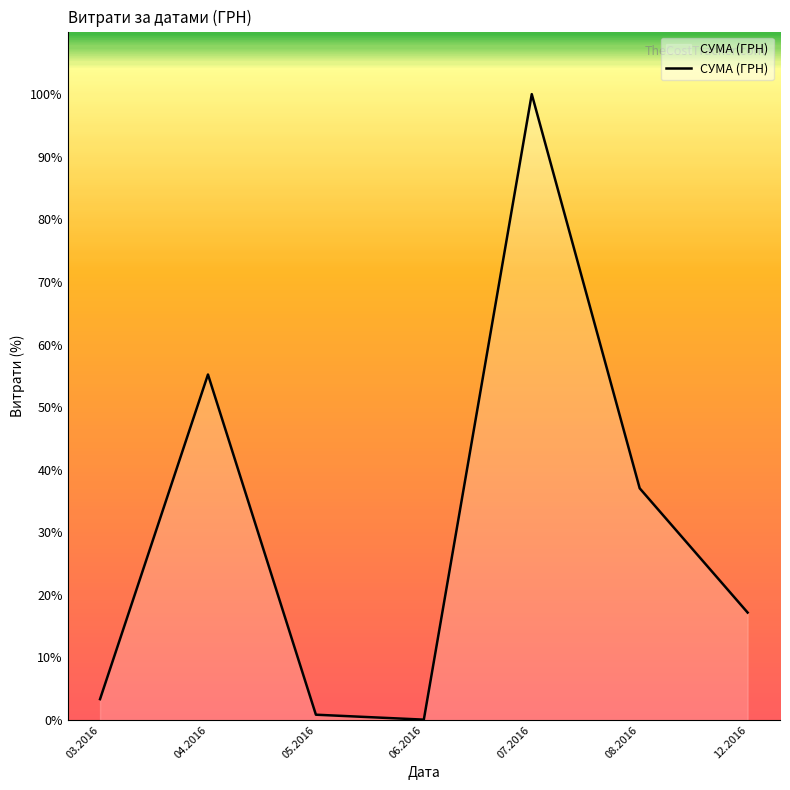

Does the chart display data point markers on the line(s)?

No